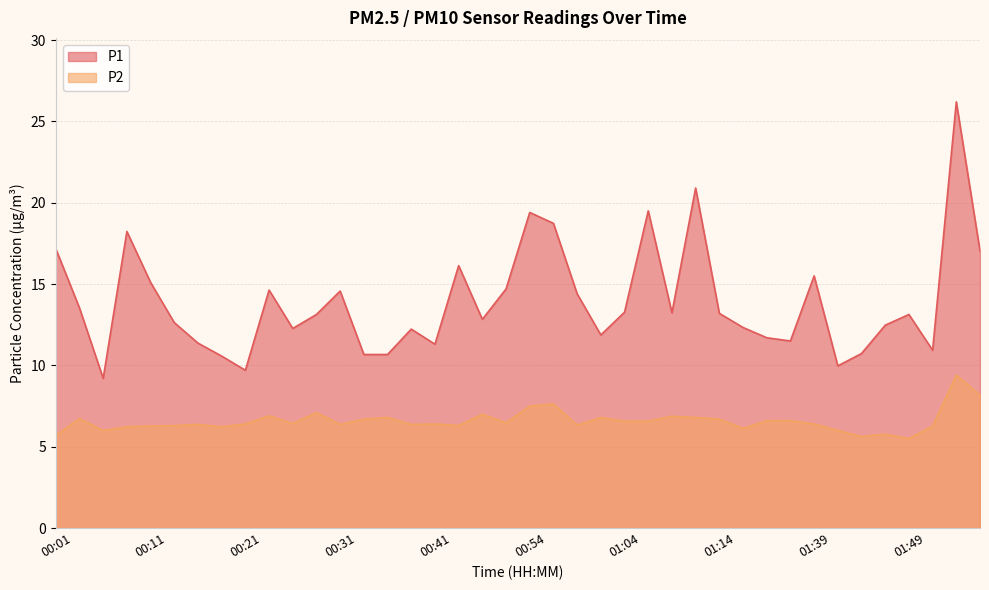

Between 00:11 and 01:44, which is larger?

00:11